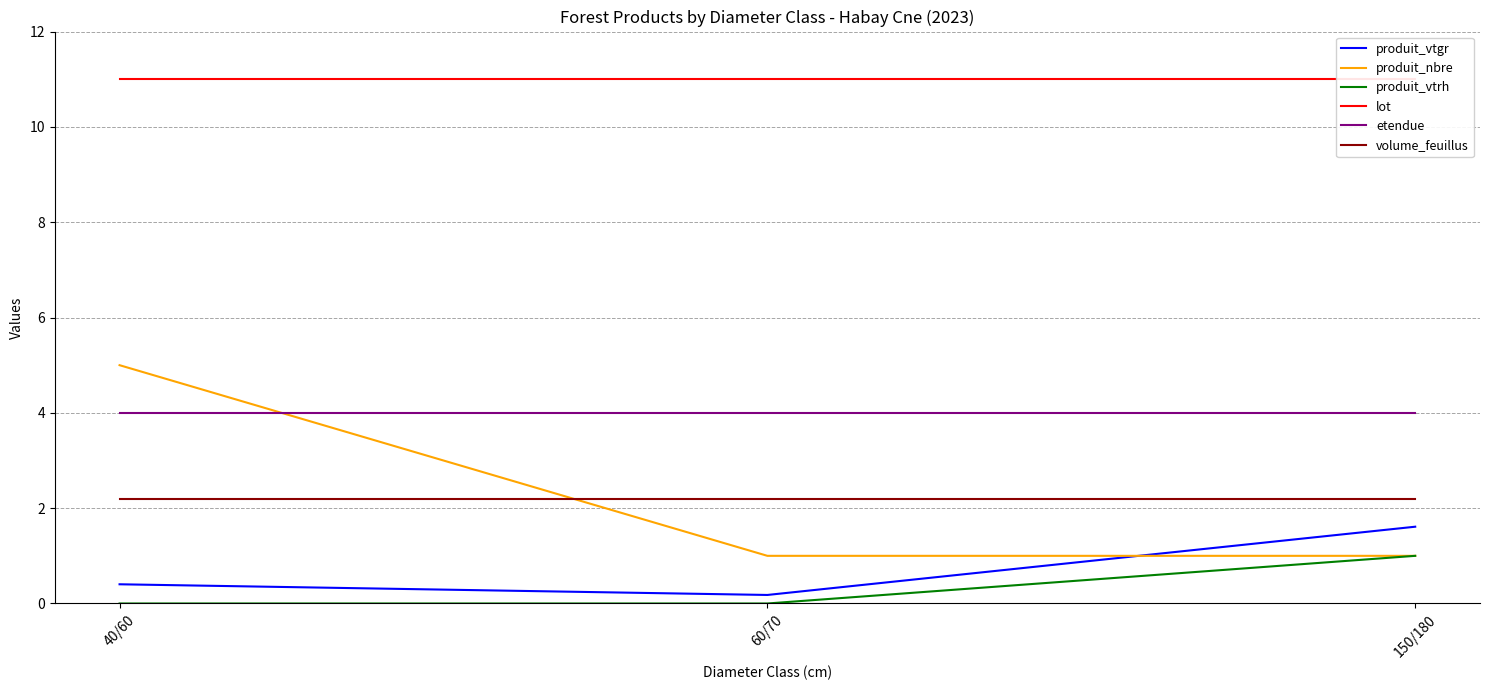

Where is lot nearest to the value 11?

40/60